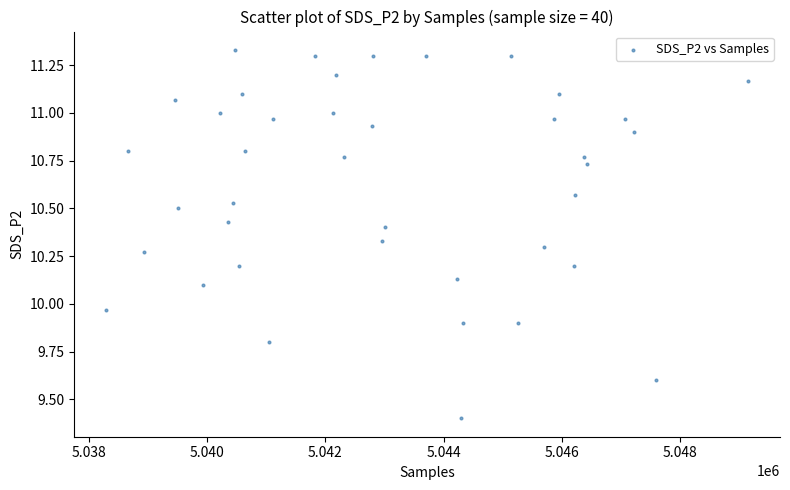

What is the range of X values (max minus min)?

10869.0